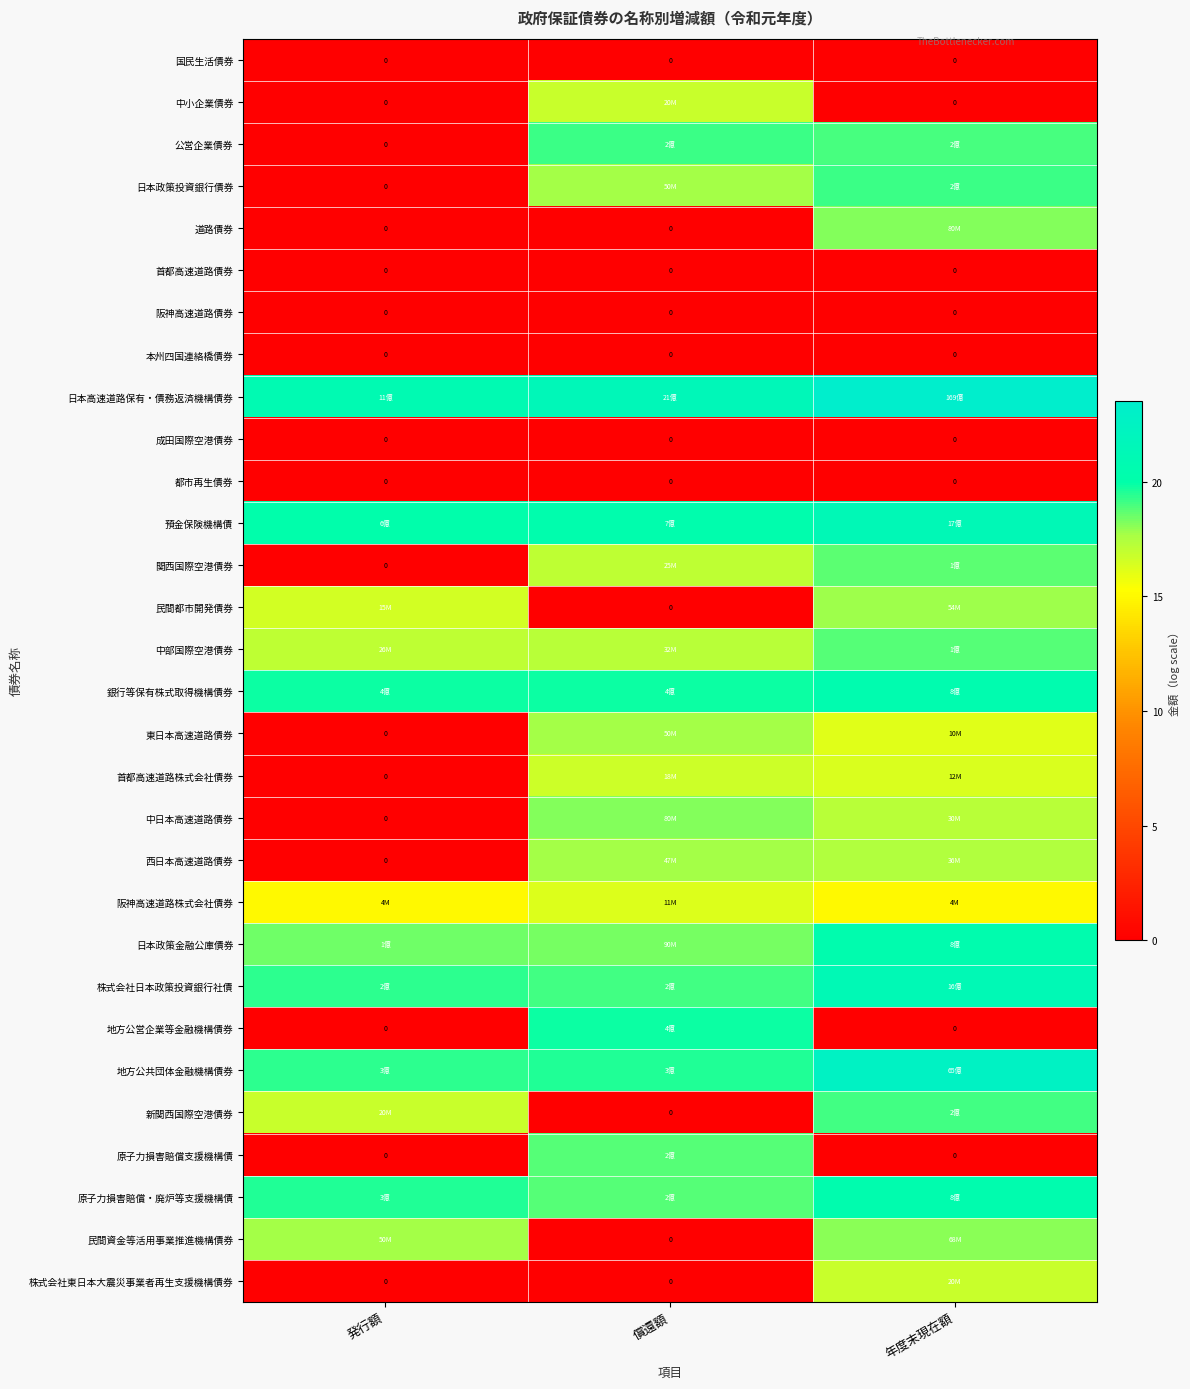

Which label corresponds to the largest value in the chart?

年度末現在額